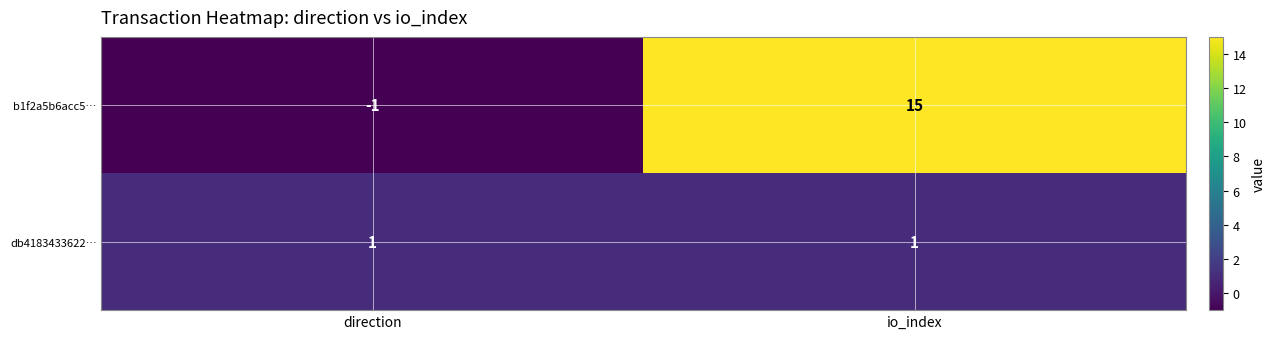

Which category has the highest value across all series?

io_index